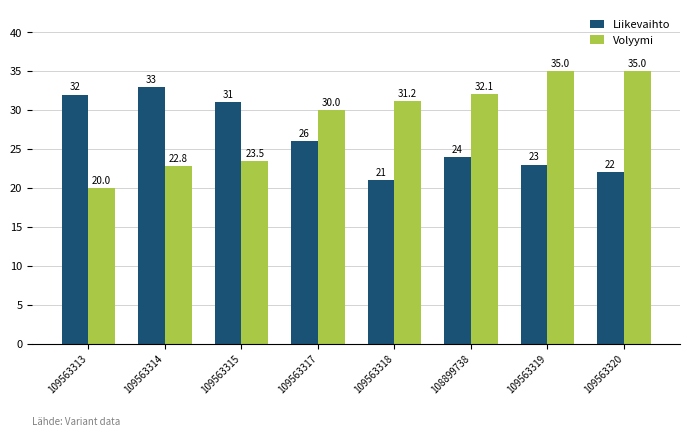

Where does the Liikevaihto series first go above 26?

109563313